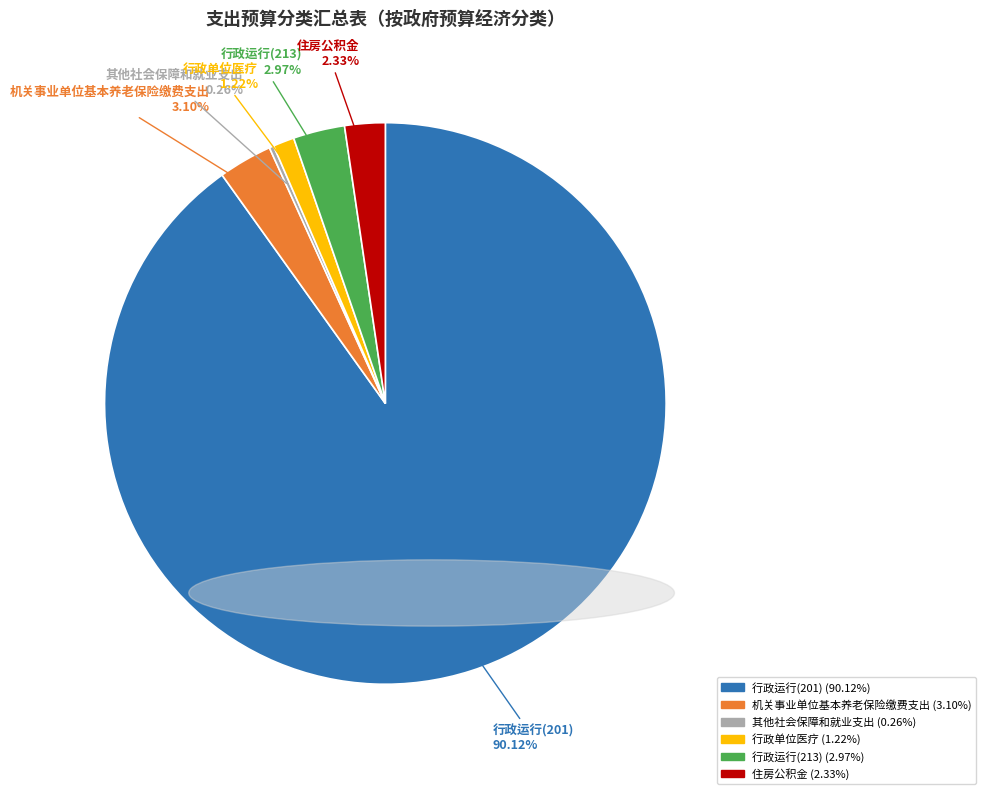

Is the sum of 行政单位医疗 and 行政运行(213) greater than half?

No